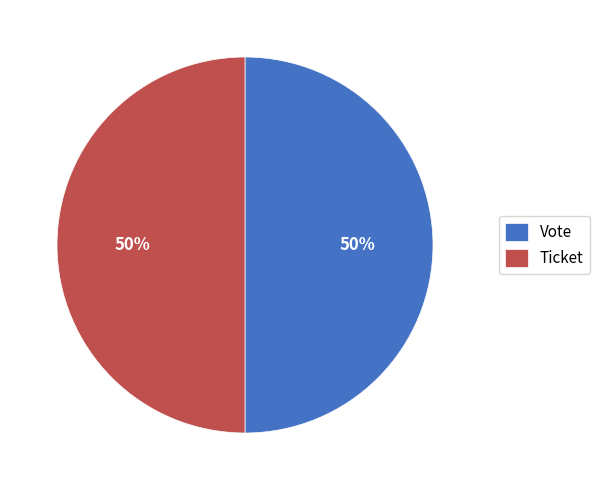

Approximately how many times larger is the value at Ticket compared to Vote?

1.0